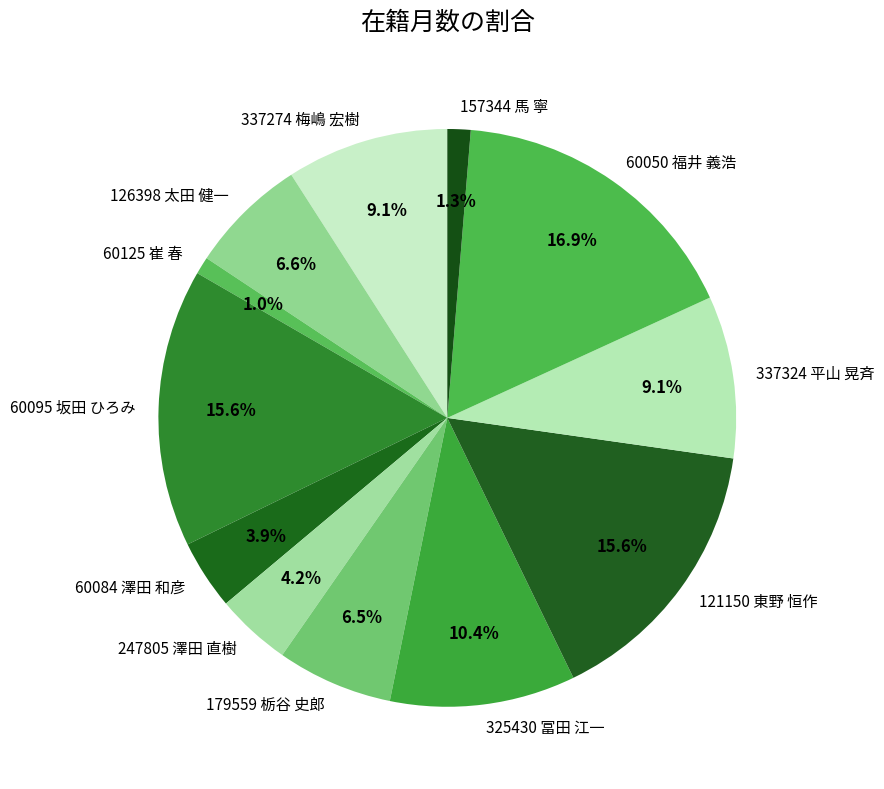

Is there a majority slice in this chart?

No